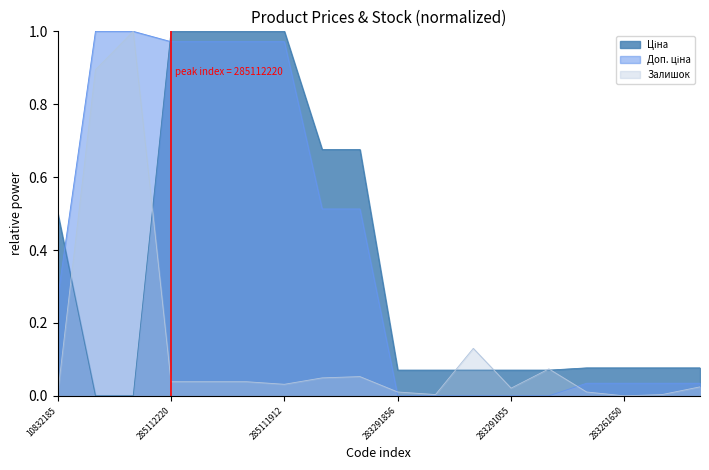

Reading left to right, list all the values displayed in this chart.

Ціна: 10832185=0.5	247132181=0.0	247132180=0.0	285112220=1.0	285112217=1.0	285111961=1.0	285111912=1.0	247052181=0.7	247052180=0.7	283291856=0.1	283291651=0.1	283291650=0.1	283291055=0.1	283291052=0.1	283261651=0.1	283261650=0.1	283261055=0.1	283261052=0.1
Доп. ціна: 10832185=0.3	247132181=1.0	247132180=1.0	285112220=1.0	285112217=1.0	285111961=1.0	285111912=1.0	247052181=0.5	247052180=0.5	283291856=0.0	283291651=0.0	283291650=0.0	283291055=0.0	283291052=0.0	283261651=0.0	283261650=0.0	283261055=0.0	283261052=0.0
Залишок: 10832185=0.0	247132181=0.9	247132180=1.0	285112220=0.0	285112217=0.0	285111961=0.0	285111912=0.0	247052181=0.0	247052180=0.1	283291856=0.0	283291651=0.0	283291650=0.1	283291055=0.0	283291052=0.1	283261651=0.0	283261650=0.0	283261055=0.0	283261052=0.0